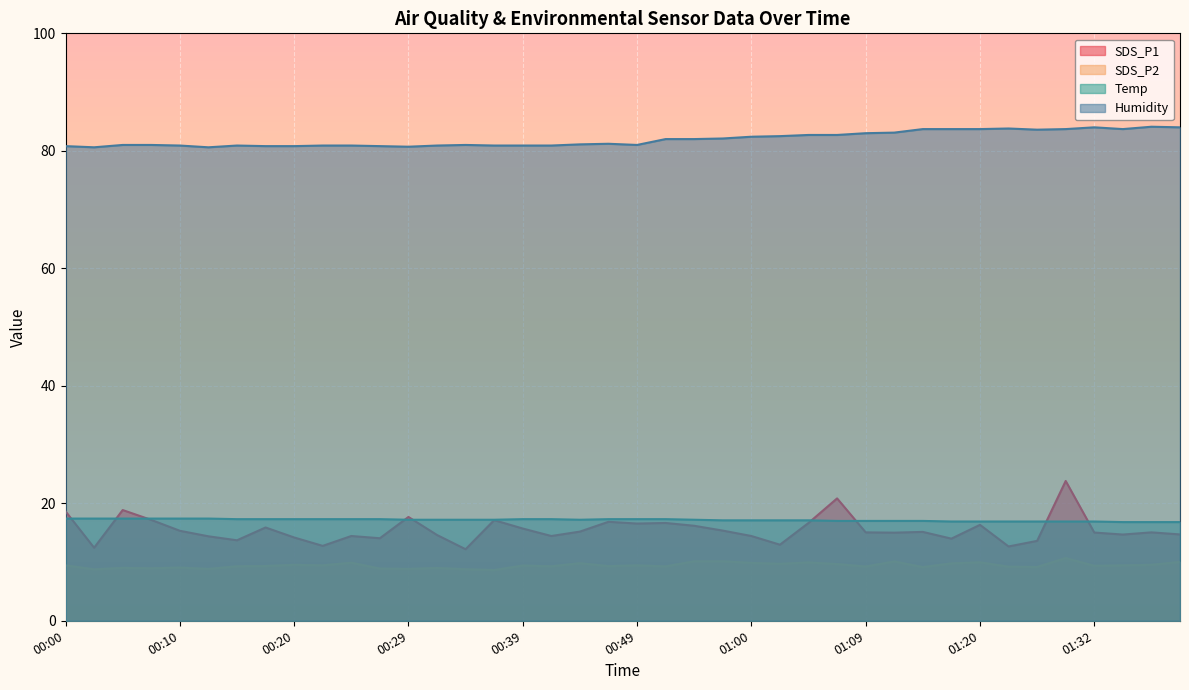

What is the minimum value for Humidity?

80.6